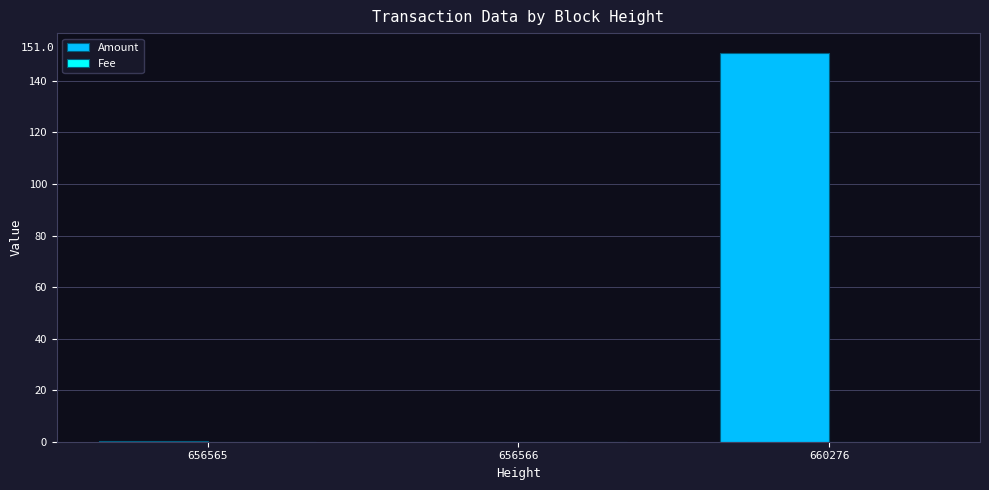

Count the number of categories in the chart.

3